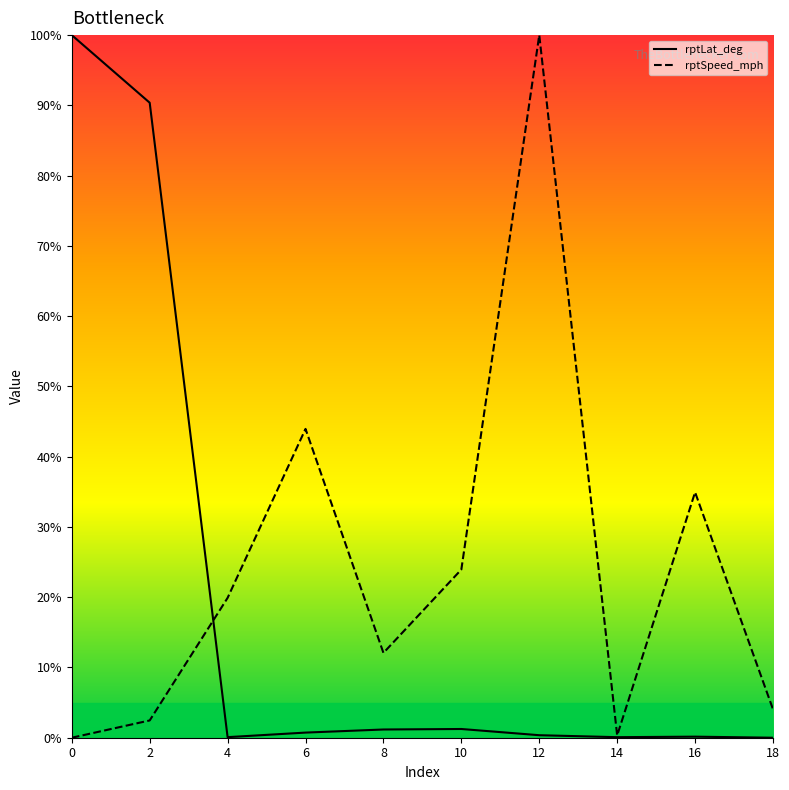

At which category does rptLat_deg reach its first local peak?

10